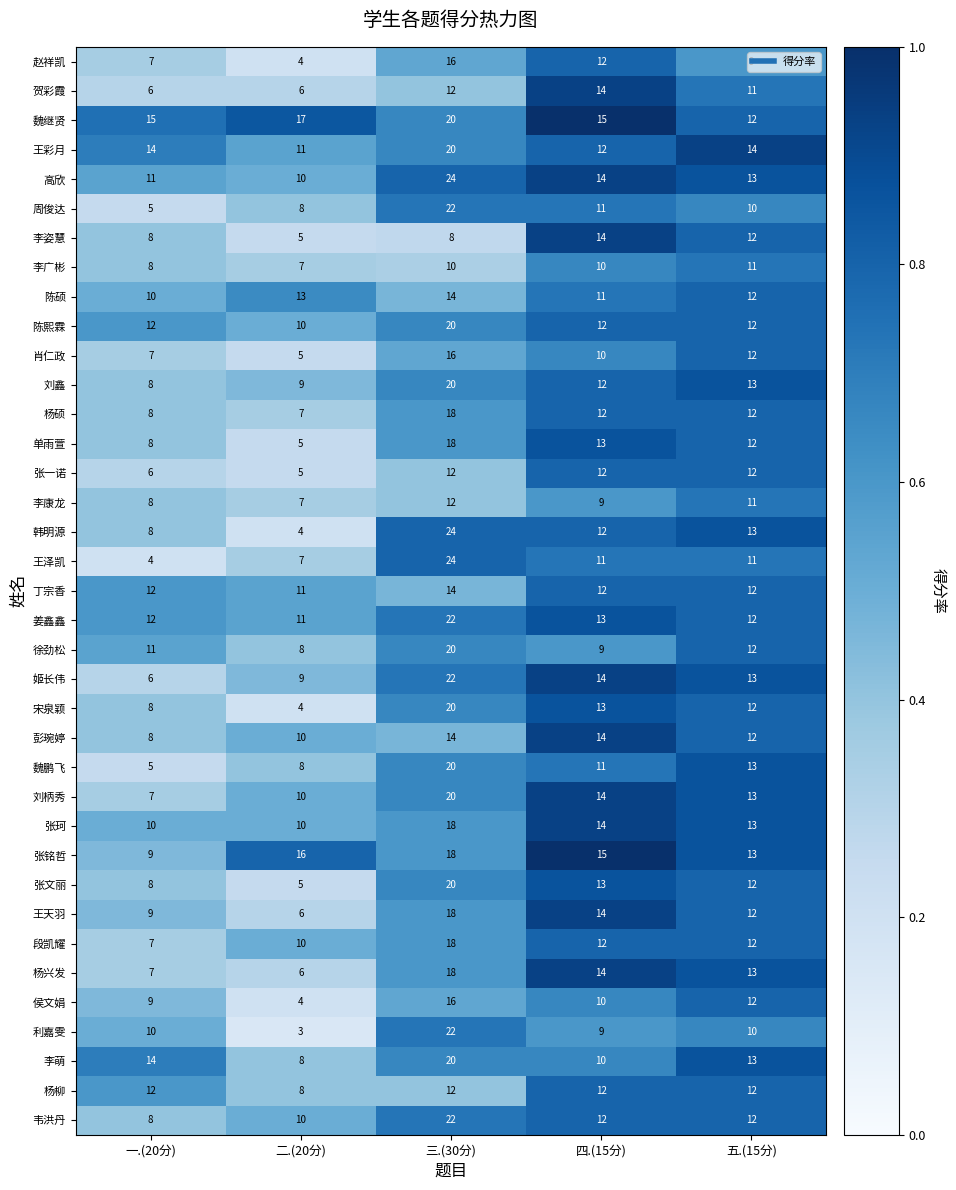

Which series changed the most between 二.(20分) and 五.(15分)?

韩明源